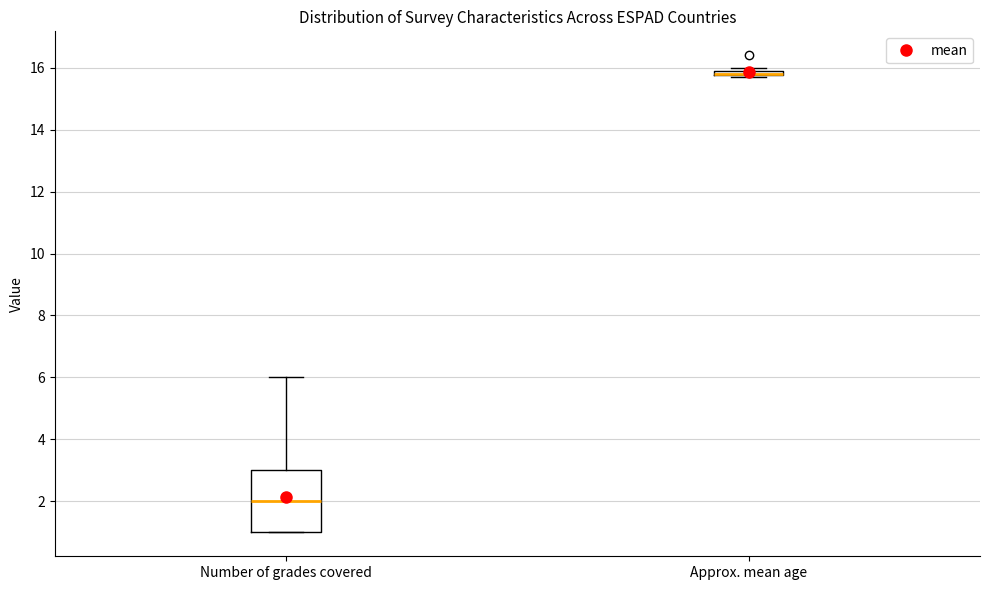

Where does the median line of the box for Number of grades covered sit on the y-axis? The values are not printed on the chart, so give them approximately, as read against the axis.

2.0